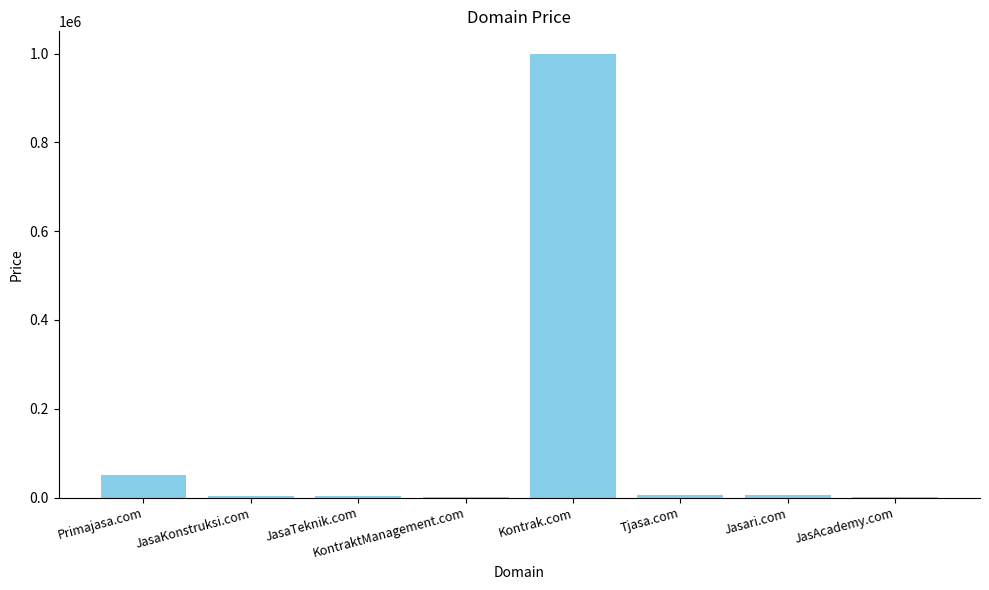

Between Kontrak.com and Tjasa.com, which is larger?

Kontrak.com